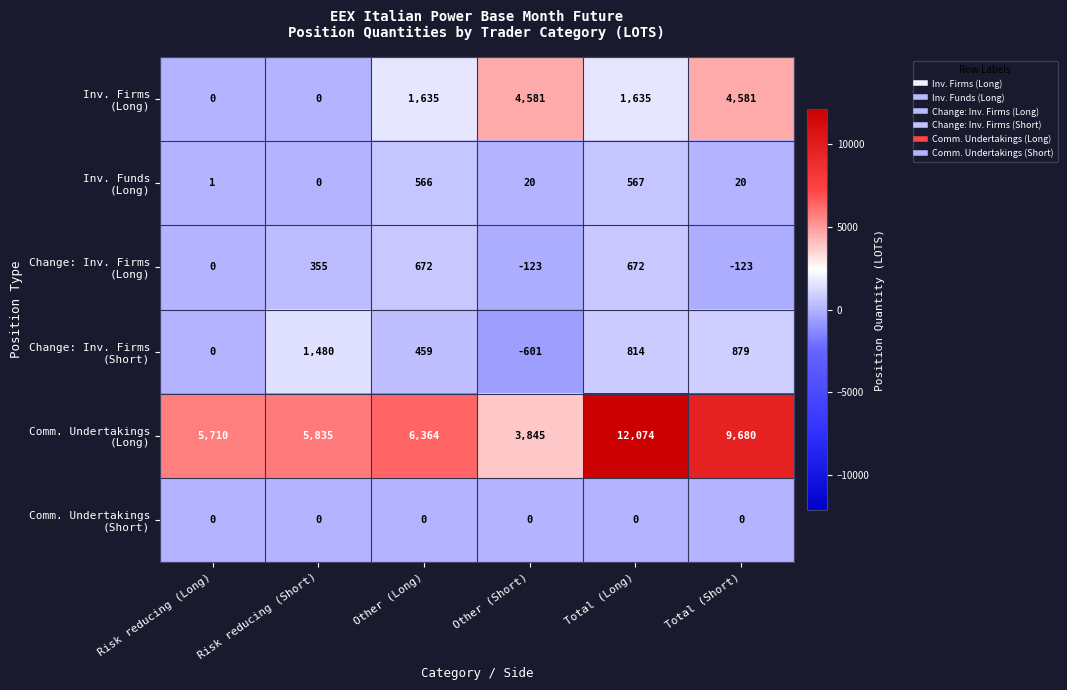

Which category has the lowest value across all series?

Other (Short)